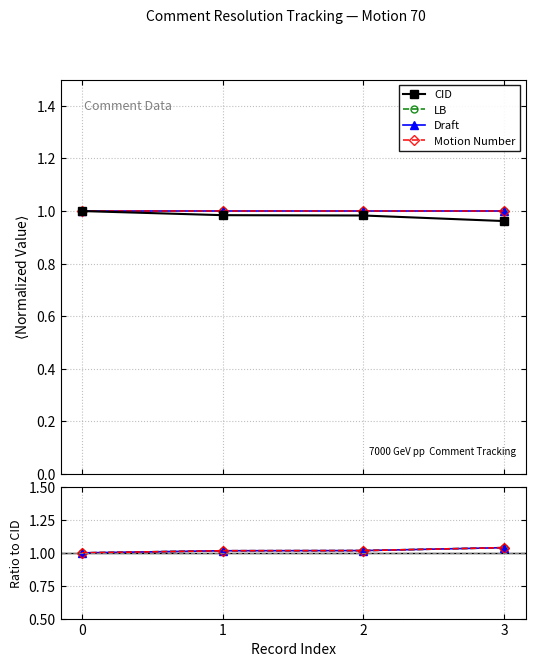

What is the value of the LB point at the 3rd from the left?

1.0